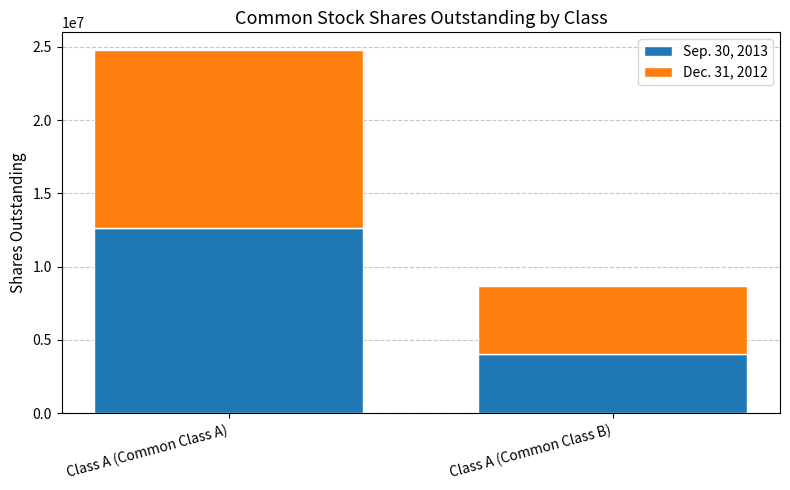

What is the highest value of the Sep. 30, 2013 series?

12653532